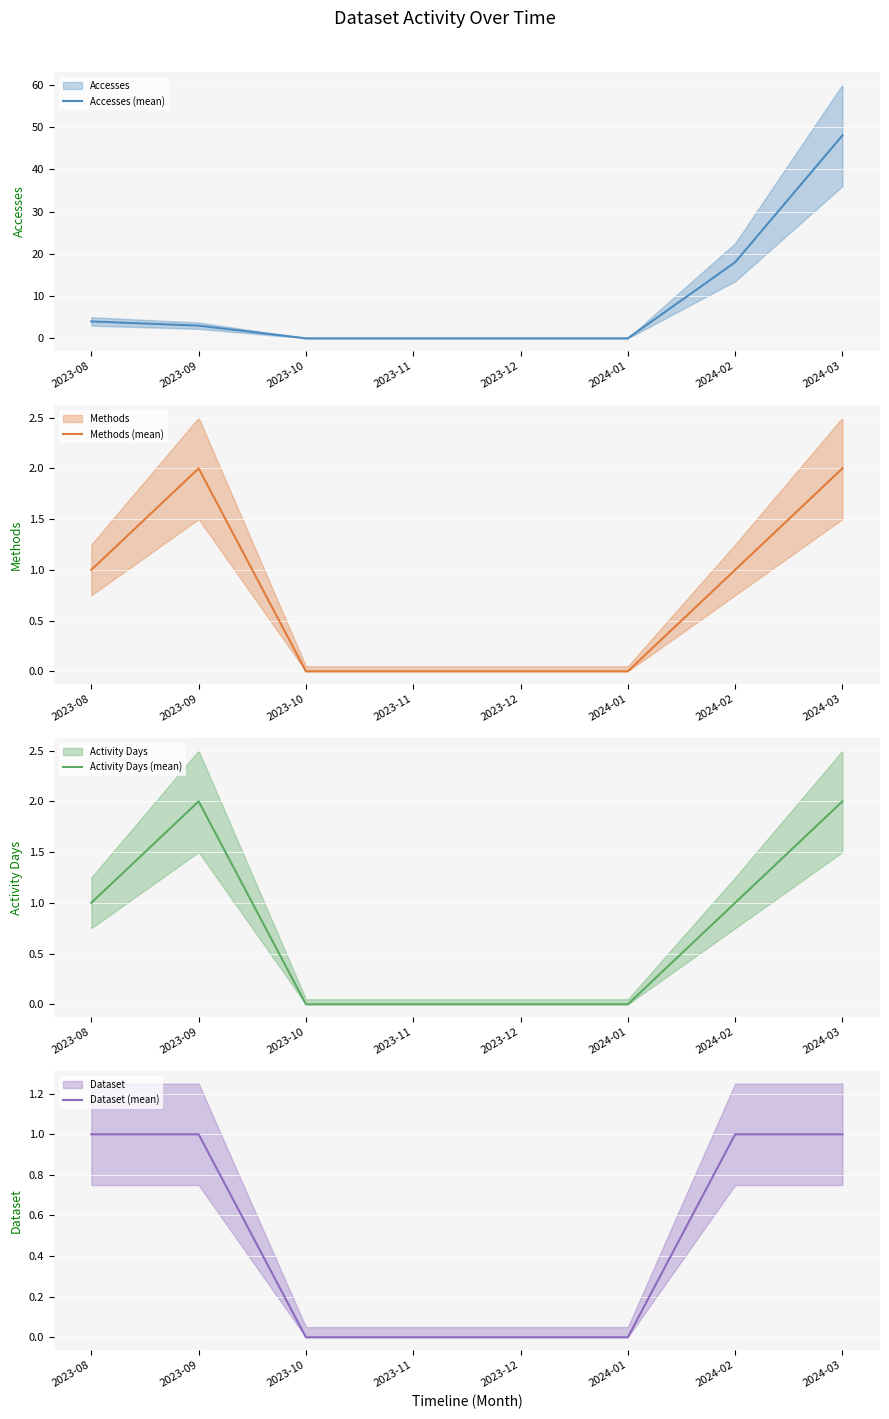

What is the label of the 2nd point from the right?

2024-02